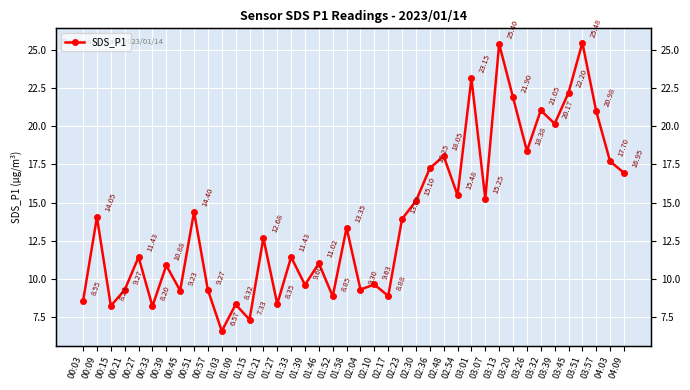

Reading left to right, list all the values displayed in this chart.

00:03=8.6	00:09=14.1	00:15=8.2	00:21=9.3	00:27=11.4	00:33=8.2	00:39=10.9	00:45=9.2	00:51=14.4	00:57=9.3	01:03=6.6	01:09=8.3	01:15=7.3	01:21=12.7	01:27=8.3	01:33=11.4	01:39=9.6	01:46=11.0	01:52=8.8	01:58=13.3	02:04=9.3	02:10=9.6	02:17=8.9	02:23=13.9	02:30=15.1	02:36=17.2	02:48=18.1	02:54=15.5	03:01=23.1	03:07=15.2	03:13=25.4	03:20=21.9	03:26=18.4	03:32=21.1	03:39=20.2	03:45=22.2	03:51=25.5	03:57=21.0	04:03=17.7	04:09=16.9